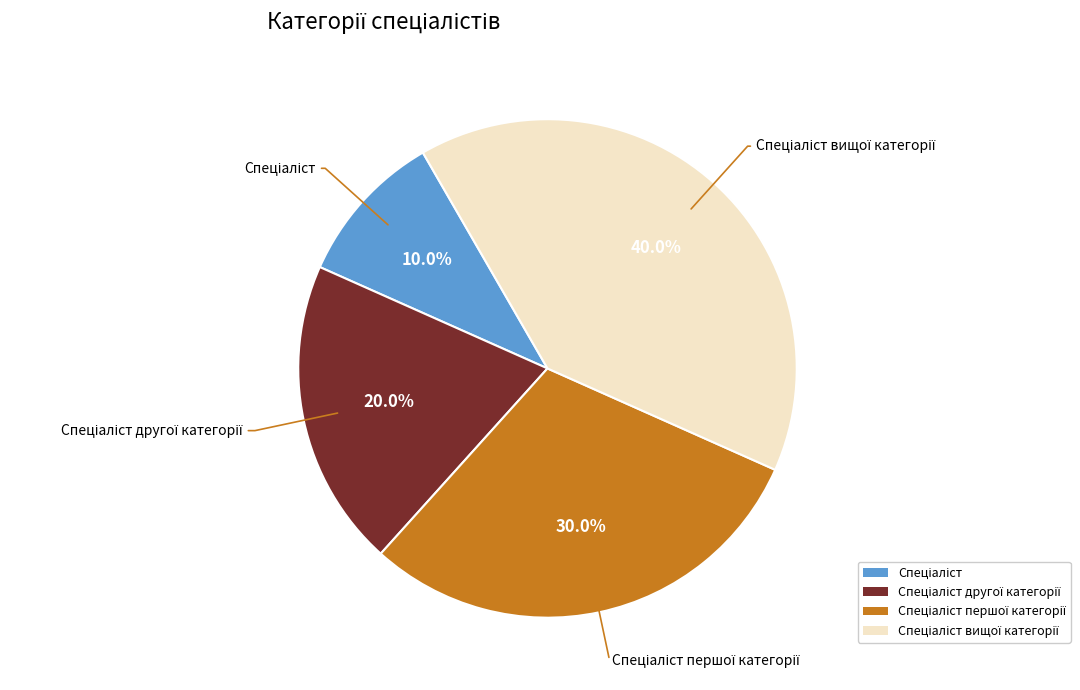

Does any single category account for the majority?

No